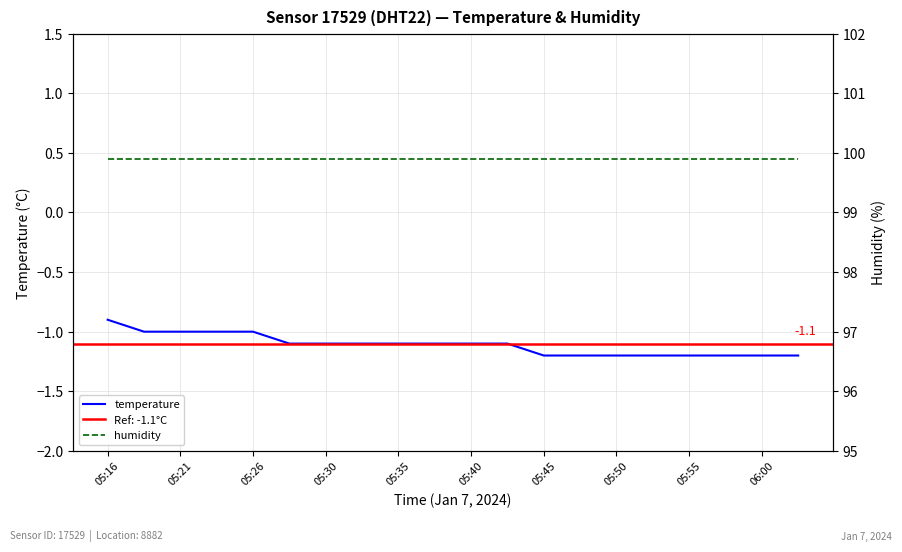

Count the number of categories in the chart.

20